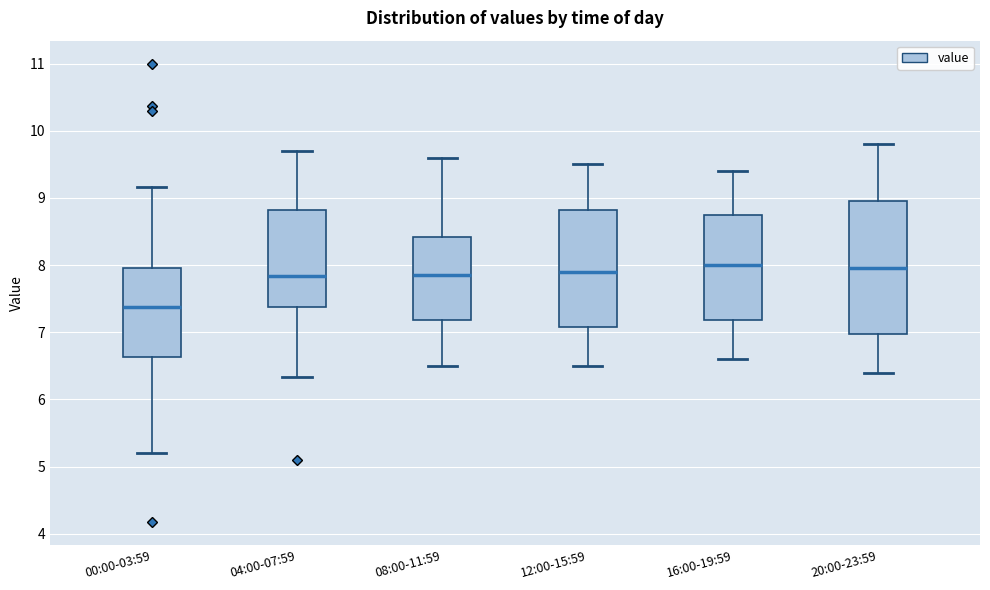

Reading left to right, read every box against the y-axis: the position of its median line, the range the box covers, and the ends of its whiskers. The values are not printed on the chart, so give them approximately, as read against the axis.

00:00-03:59: median 7.4, box 6.6 to 8.0, whiskers 5.2 to 9.2
04:00-07:59: median 7.8, box 7.4 to 8.8, whiskers 6.3 to 9.7
08:00-11:59: median 7.9, box 7.2 to 8.4, whiskers 6.5 to 9.6
12:00-15:59: median 7.9, box 7.1 to 8.8, whiskers 6.5 to 9.5
16:00-19:59: median 8.0, box 7.2 to 8.8, whiskers 6.6 to 9.4
20:00-23:59: median 8.0, box 7.0 to 9.0, whiskers 6.4 to 9.8